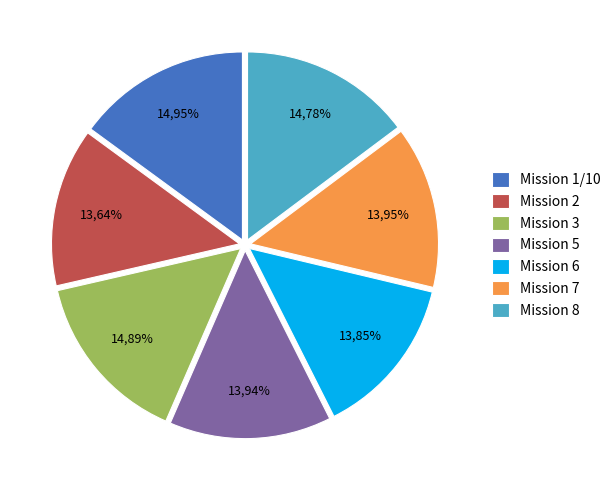

Between Mission 5 and Mission 8, which is larger?

Mission 8